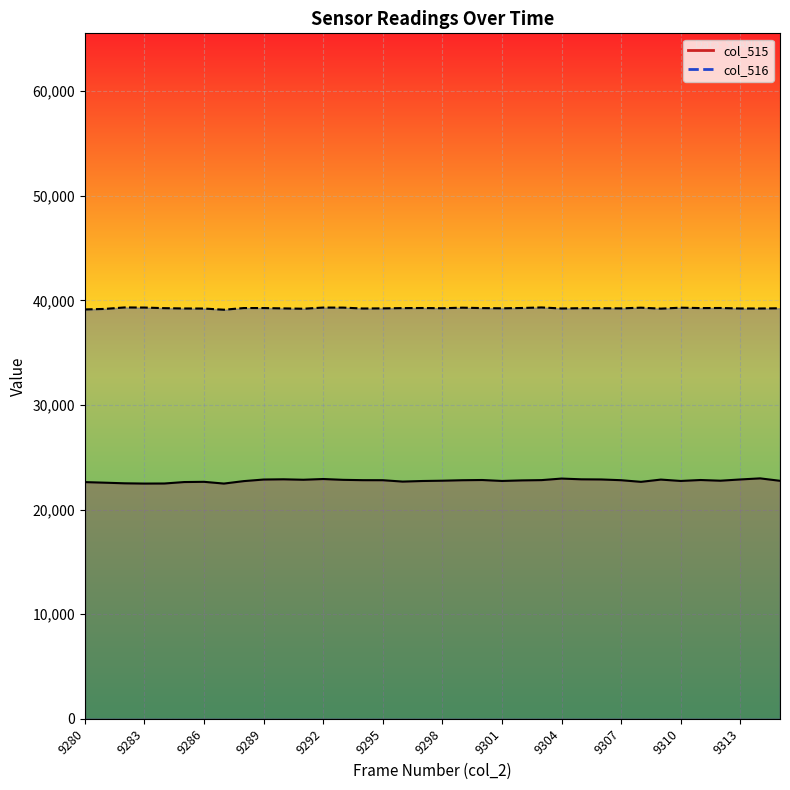

What is the difference between the maximum and minimum values in the col_515 series?

497